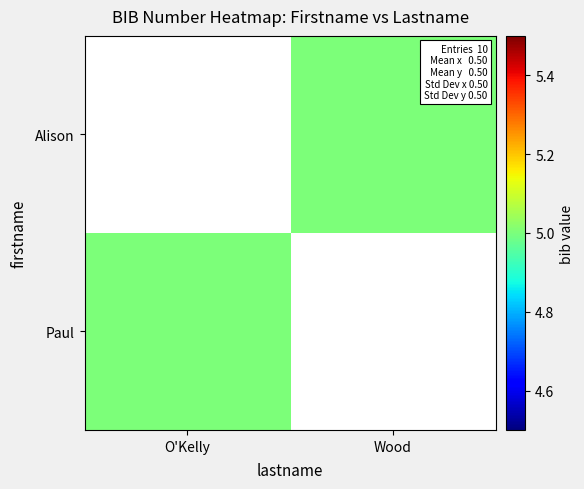

How many data points does each series have?

2